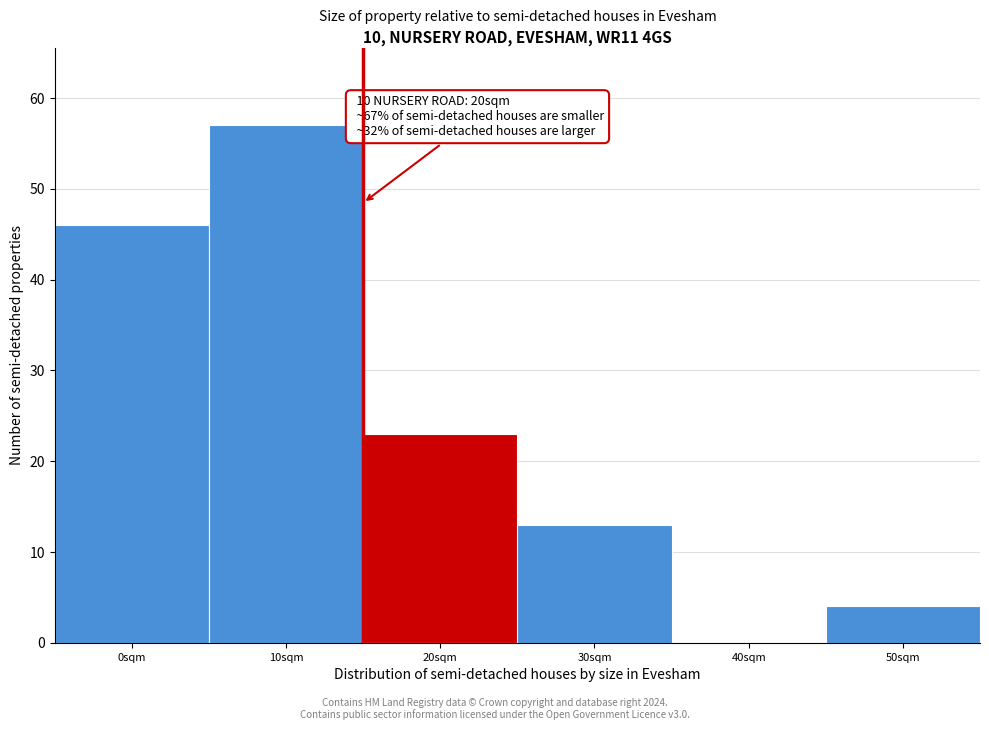

Reading right to left, extract all data points from this chart.

50sqm=4	40sqm=0	30sqm=13	20sqm=23	10sqm=57	0sqm=46